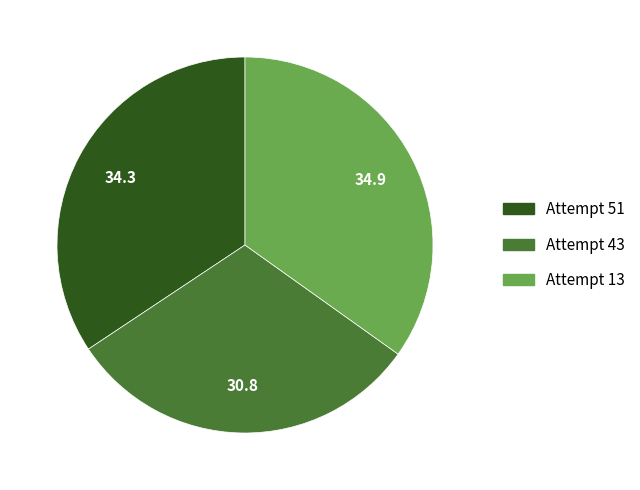

Is there a majority slice in this chart?

No